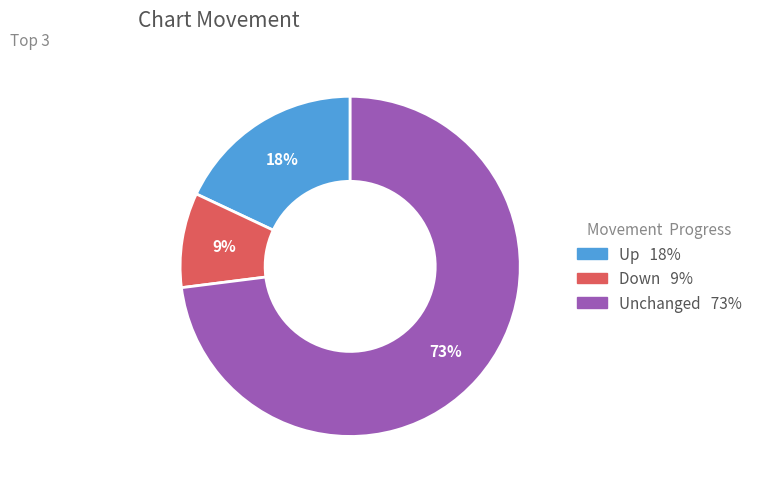

Is there any slice that represents more than half of the pie?

Yes